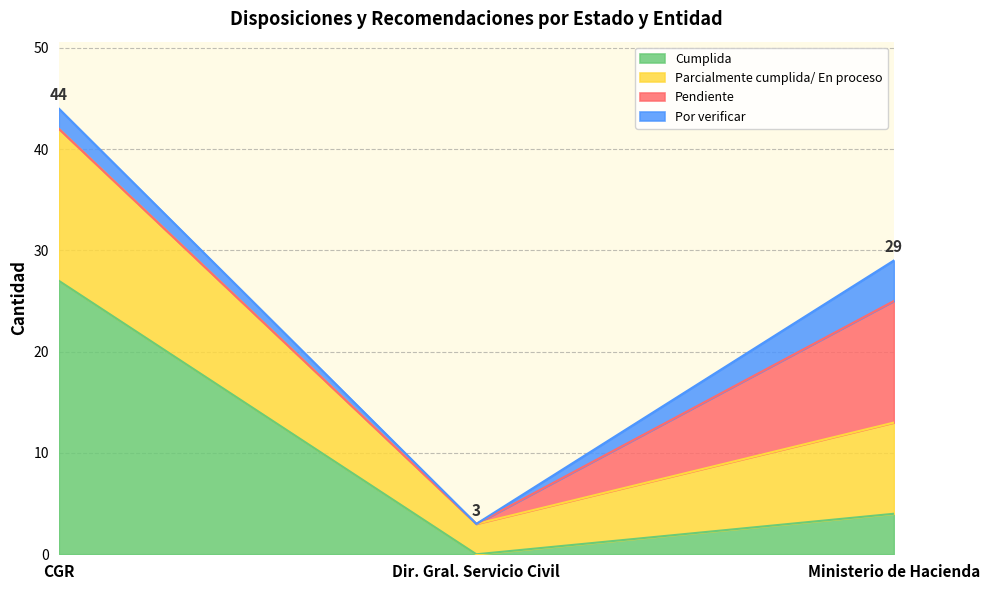

Reading left to right, transcribe the values for Cumplida.

27	0	4